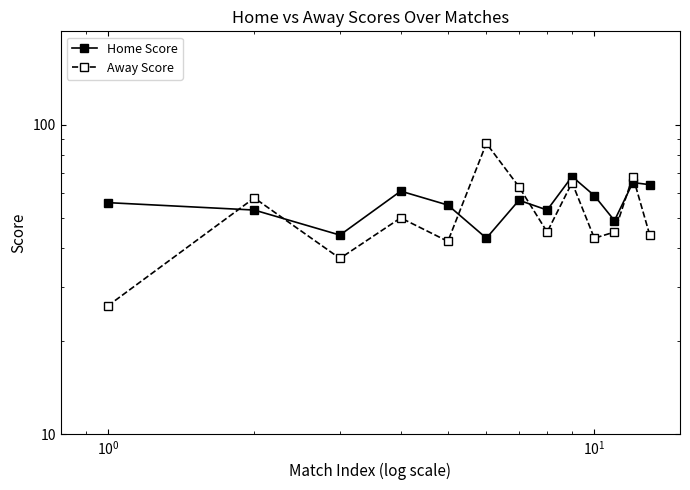

How many distinct data groups are displayed?

2